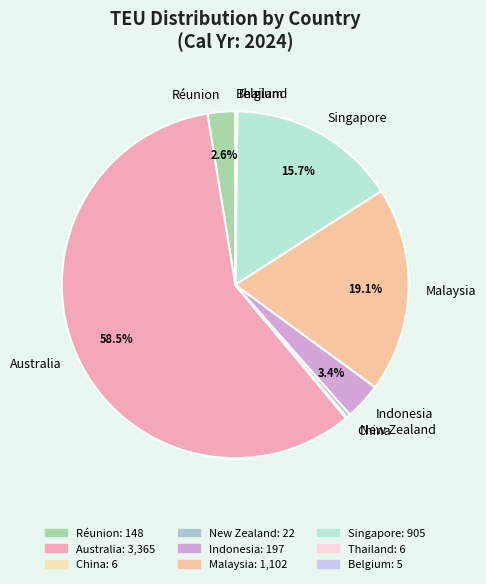

Between Malaysia and Réunion, which is larger?

Malaysia